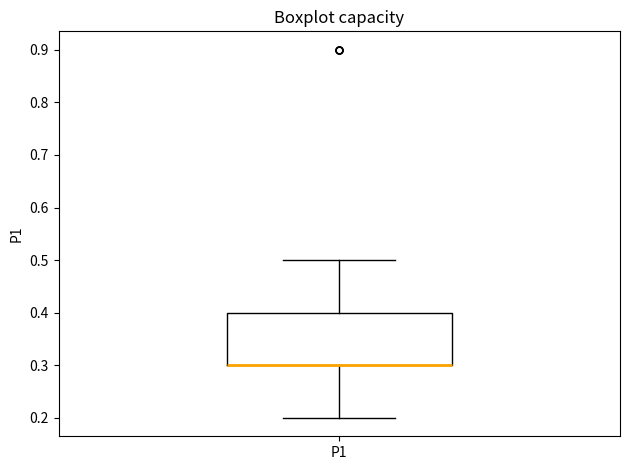

Transcribe this box plot: give where the median line is, the range the box spans, and where the two whiskers end, as read against the y-axis. The values are not printed on the chart, so give them approximately, as read against the axis.

median 0.3 (drawn on the box's lower edge), box 0.3 to 0.4, whiskers 0.2 to 0.5